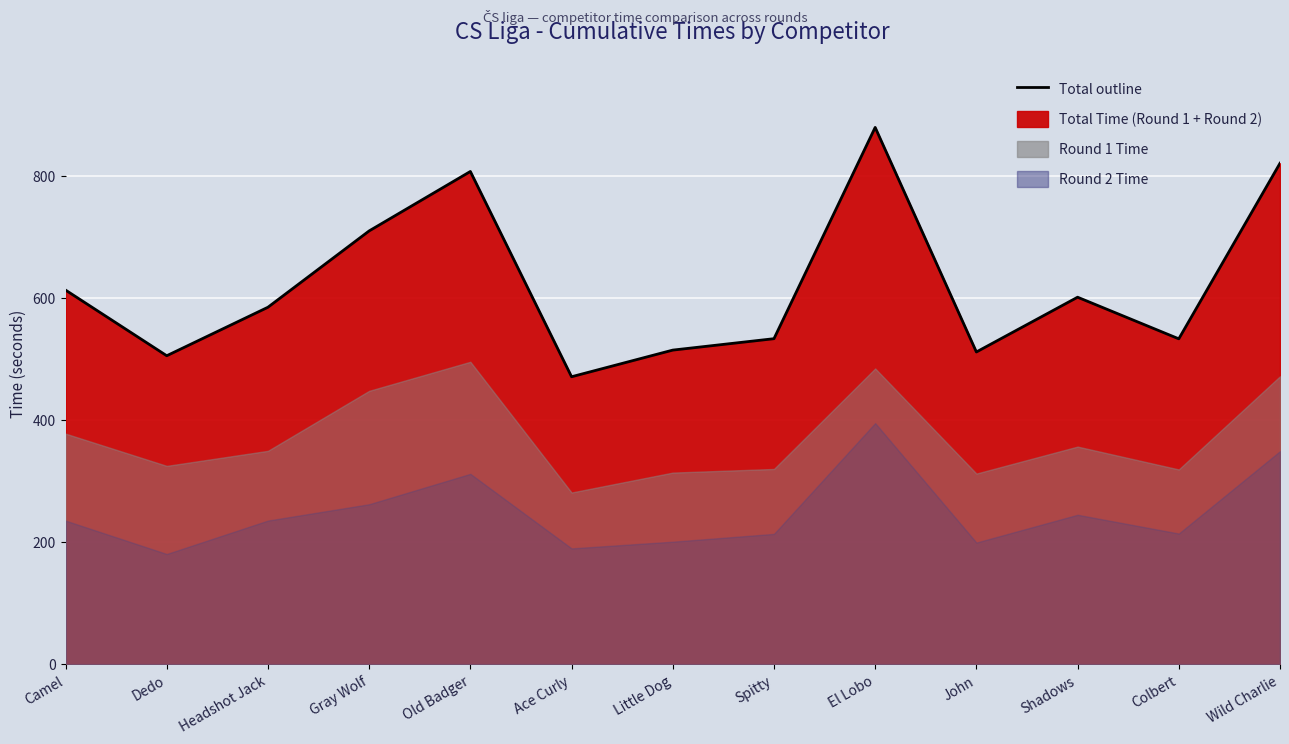

True or false: the data shows 504.9 at Dedo.

True